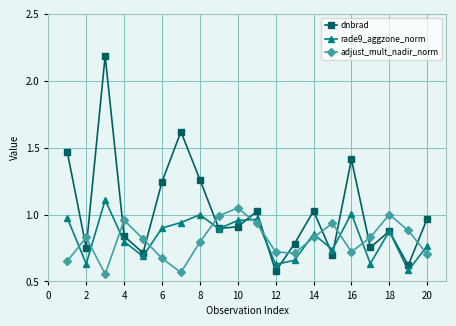

At how many categories does at least one series exceed 0?

20